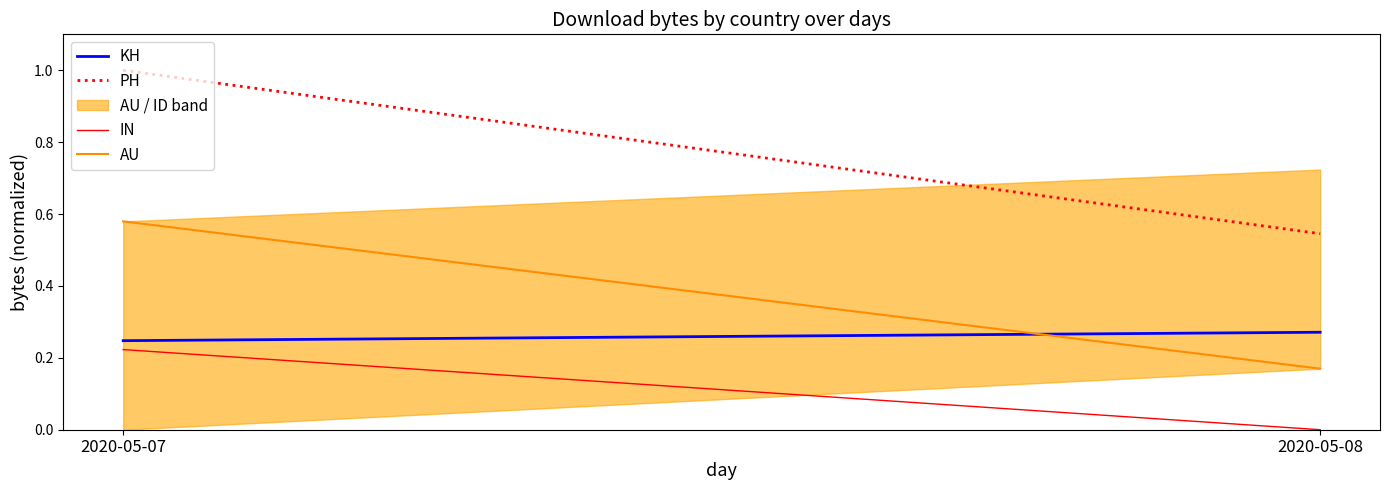

Which series has the widest spread of values?

PH